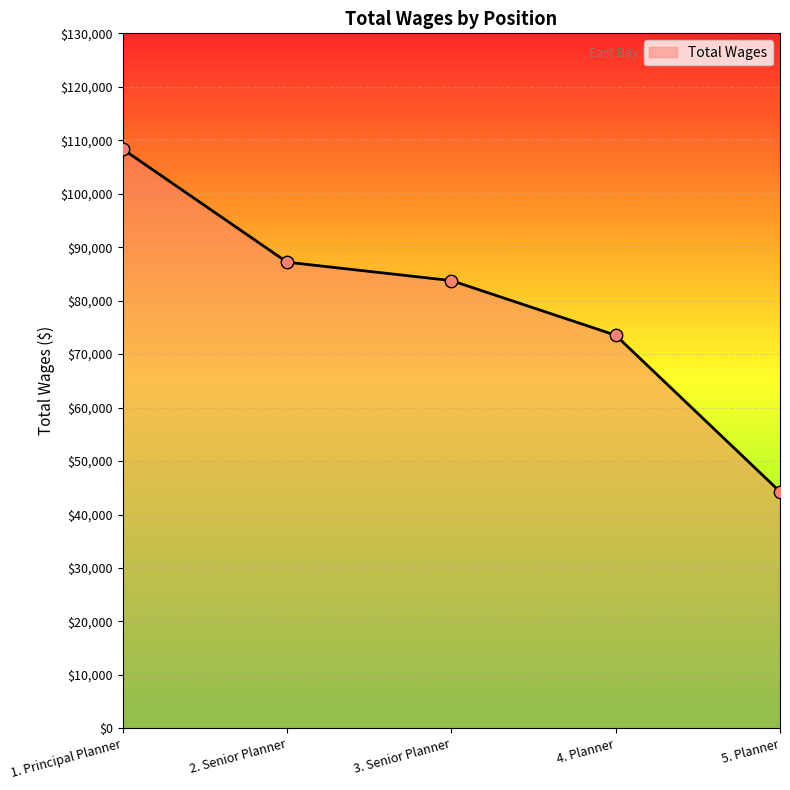

Approximately how many times larger is the value at 4. Planner compared to 1. Principal Planner?

0.7